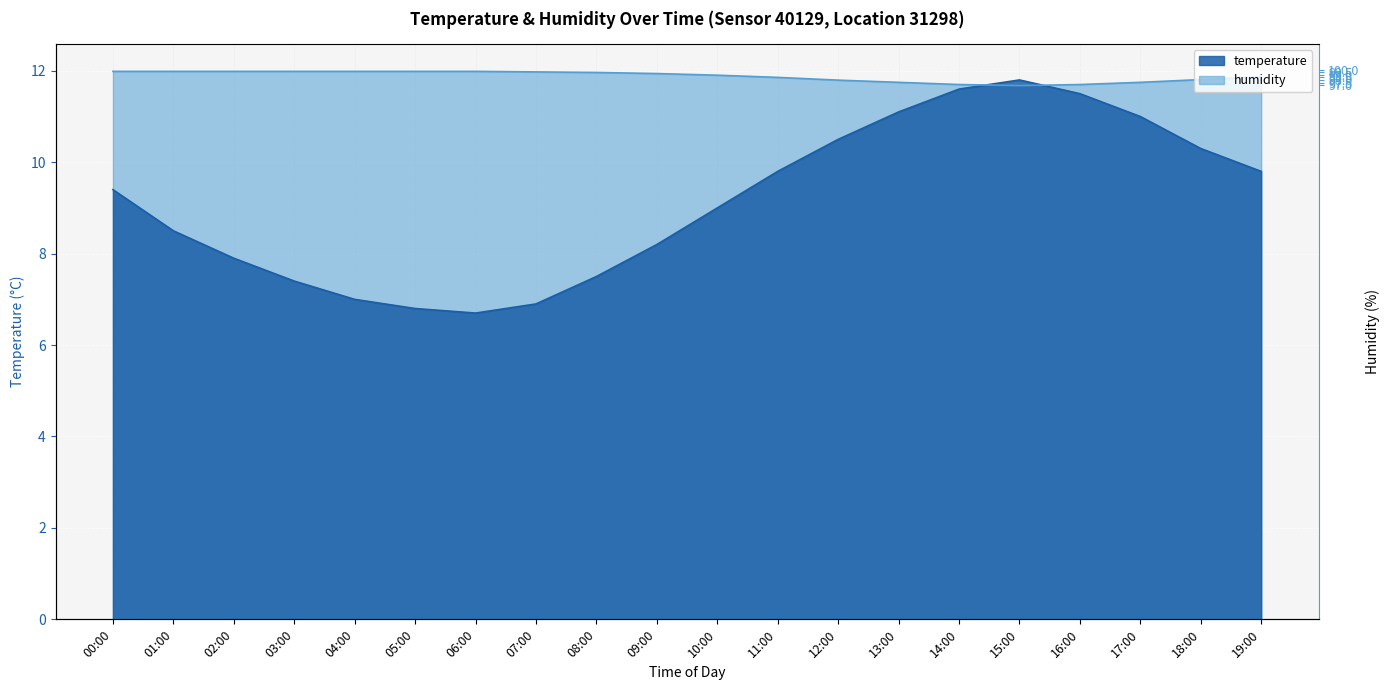

What is the difference between the maximum and minimum values in the temperature series?

5.1